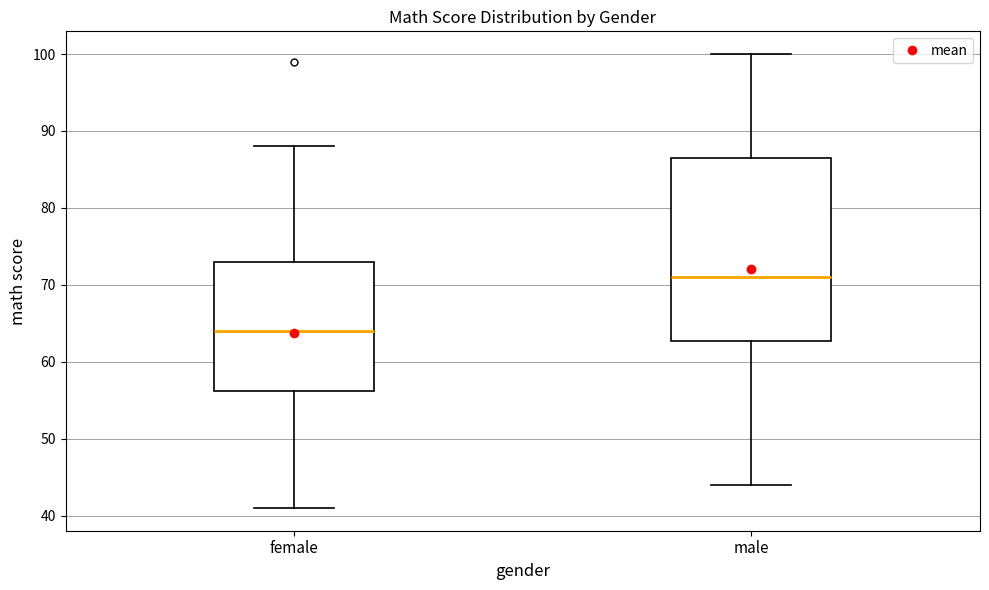

Which box has the lowest median line?

female